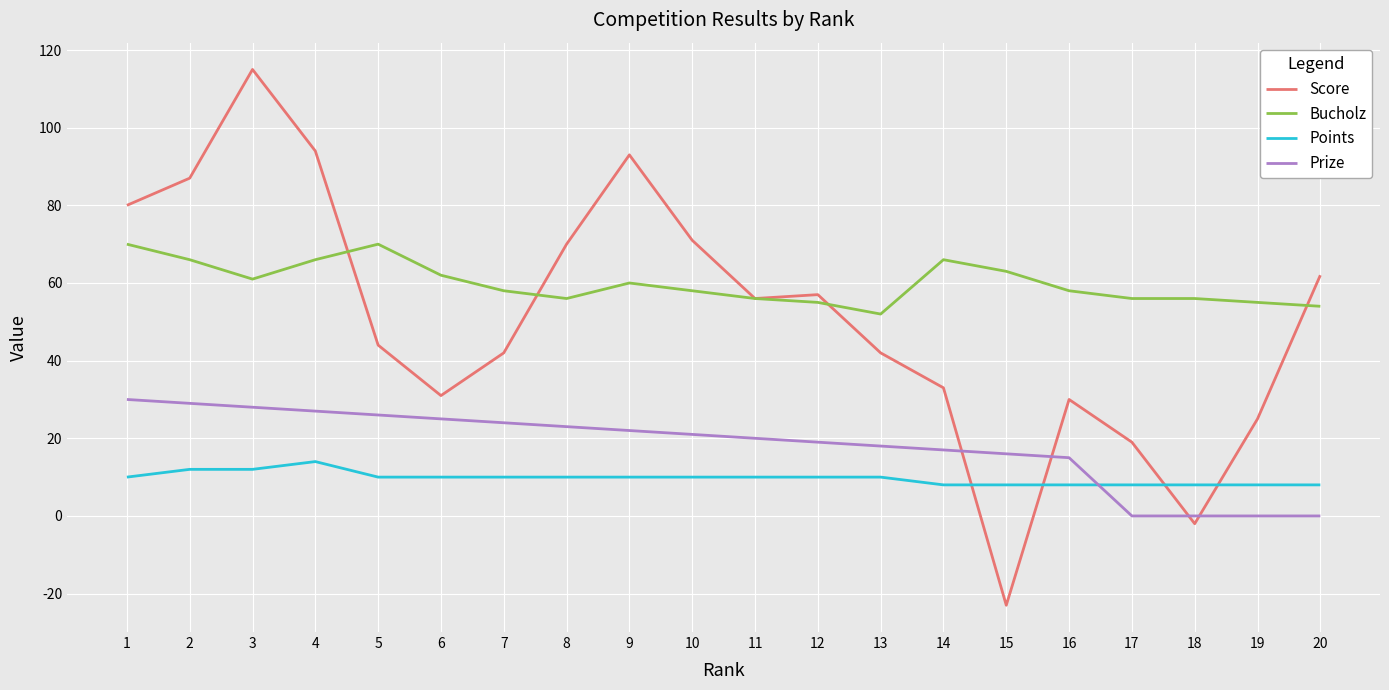

Which category has the lowest value across all series?

15